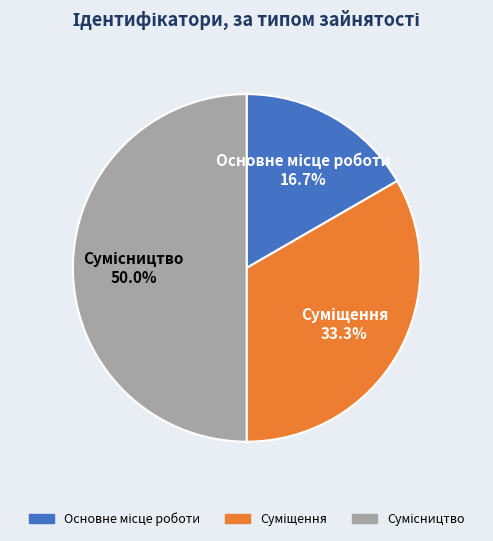

The Суміщення slice represents 33% of the pie. True or false?

True